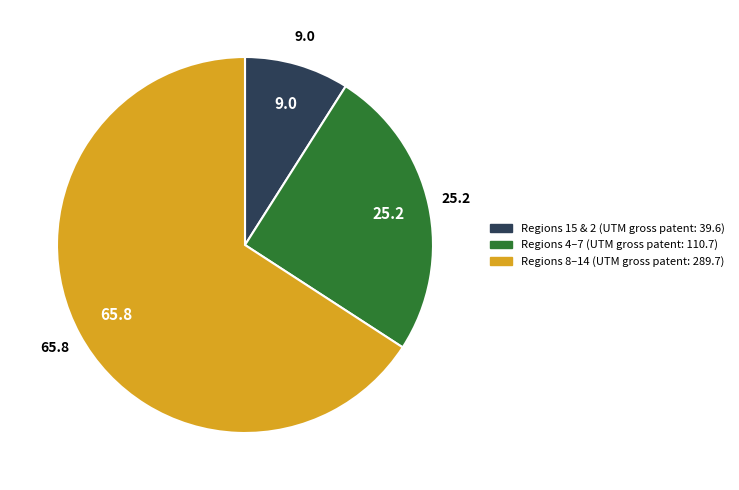

Does any single category account for the majority?

Yes